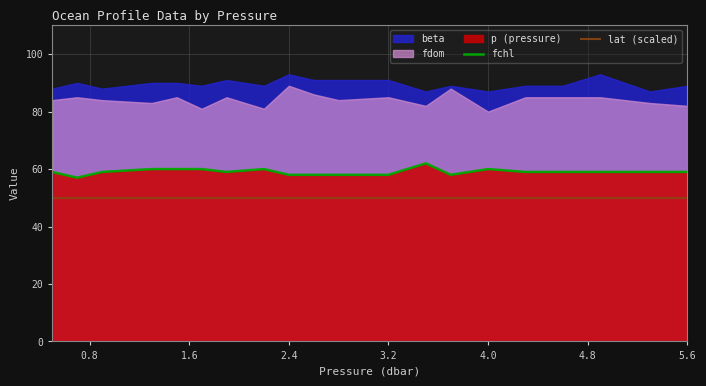

The value of lat (scaled) at 3.2 is 50. True or false?

True